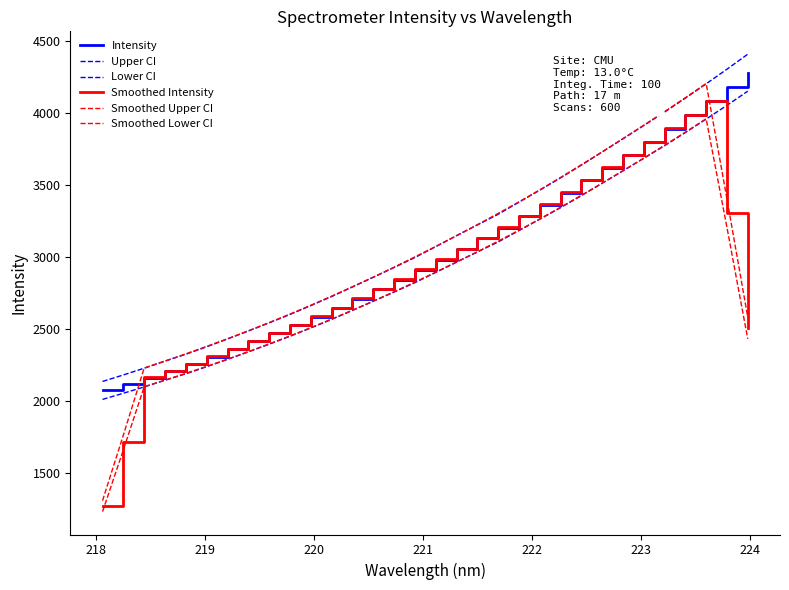

How many lines are shown in the chart?

6